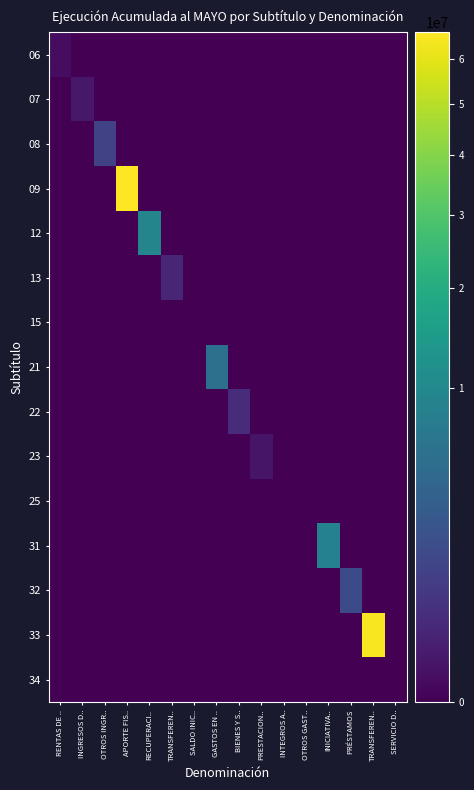

Reading right to left, list all the values displayed in this chart.

06: SERVICIO D..=0	TRANSFEREN..=0	PRÉSTAMOS=0	INICIATIVA..=0	OTROS GAST..=0	INTEGROS A..=0	PRESTACION..=0	BIENES Y S..=0	GASTOS EN ..=0	SALDO INIC..=0	TRANSFEREN..=0	RECUPERACI..=0	APORTE FIS..=0	OTROS INGR..=0	INGRESOS D..=0	RENTAS DE ..=14315
07: SERVICIO D..=0	TRANSFEREN..=0	PRÉSTAMOS=0	INICIATIVA..=0	OTROS GAST..=0	INTEGROS A..=0	PRESTACION..=0	BIENES Y S..=0	GASTOS EN ..=0	SALDO INIC..=0	TRANSFEREN..=0	RECUPERACI..=0	APORTE FIS..=0	OTROS INGR..=0	INGRESOS D..=67457	RENTAS DE ..=0
08: SERVICIO D..=0	TRANSFEREN..=0	PRÉSTAMOS=0	INICIATIVA..=0	OTROS GAST..=0	INTEGROS A..=0	PRESTACION..=0	BIENES Y S..=0	GASTOS EN ..=0	SALDO INIC..=0	TRANSFEREN..=0	RECUPERACI..=0	APORTE FIS..=0	OTROS INGR..=1168227	INGRESOS D..=0	RENTAS DE ..=0
09: SERVICIO D..=0	TRANSFEREN..=0	PRÉSTAMOS=0	INICIATIVA..=0	OTROS GAST..=0	INTEGROS A..=0	PRESTACION..=0	BIENES Y S..=0	GASTOS EN ..=0	SALDO INIC..=0	TRANSFEREN..=0	RECUPERACI..=0	APORTE FIS..=66399763	OTROS INGR..=0	INGRESOS D..=0	RENTAS DE ..=0
12: SERVICIO D..=0	TRANSFEREN..=0	PRÉSTAMOS=0	INICIATIVA..=0	OTROS GAST..=0	INTEGROS A..=0	PRESTACION..=0	BIENES Y S..=0	GASTOS EN ..=0	SALDO INIC..=0	TRANSFEREN..=0	RECUPERACI..=9200941	APORTE FIS..=0	OTROS INGR..=0	INGRESOS D..=0	RENTAS DE ..=0
13: SERVICIO D..=0	TRANSFEREN..=0	PRÉSTAMOS=0	INICIATIVA..=0	OTROS GAST..=0	INTEGROS A..=0	PRESTACION..=0	BIENES Y S..=0	GASTOS EN ..=0	SALDO INIC..=0	TRANSFEREN..=259416	RECUPERACI..=0	APORTE FIS..=0	OTROS INGR..=0	INGRESOS D..=0	RENTAS DE ..=0
15: SERVICIO D..=0	TRANSFEREN..=0	PRÉSTAMOS=0	INICIATIVA..=0	OTROS GAST..=0	INTEGROS A..=0	PRESTACION..=0	BIENES Y S..=0	GASTOS EN ..=0	SALDO INIC..=0	TRANSFEREN..=0	RECUPERACI..=0	APORTE FIS..=0	OTROS INGR..=0	INGRESOS D..=0	RENTAS DE ..=0
21: SERVICIO D..=0	TRANSFEREN..=0	PRÉSTAMOS=0	INICIATIVA..=0	OTROS GAST..=0	INTEGROS A..=0	PRESTACION..=0	BIENES Y S..=0	GASTOS EN ..=5496269	SALDO INIC..=0	TRANSFEREN..=0	RECUPERACI..=0	APORTE FIS..=0	OTROS INGR..=0	INGRESOS D..=0	RENTAS DE ..=0
22: SERVICIO D..=0	TRANSFEREN..=0	PRÉSTAMOS=0	INICIATIVA..=0	OTROS GAST..=0	INTEGROS A..=0	PRESTACION..=0	BIENES Y S..=379955	GASTOS EN ..=0	SALDO INIC..=0	TRANSFEREN..=0	RECUPERACI..=0	APORTE FIS..=0	OTROS INGR..=0	INGRESOS D..=0	RENTAS DE ..=0
23: SERVICIO D..=0	TRANSFEREN..=0	PRÉSTAMOS=0	INICIATIVA..=0	OTROS GAST..=0	INTEGROS A..=0	PRESTACION..=50511	BIENES Y S..=0	GASTOS EN ..=0	SALDO INIC..=0	TRANSFEREN..=0	RECUPERACI..=0	APORTE FIS..=0	OTROS INGR..=0	INGRESOS D..=0	RENTAS DE ..=0
25: SERVICIO D..=0	TRANSFEREN..=0	PRÉSTAMOS=0	INICIATIVA..=0	OTROS GAST..=0	INTEGROS A..=0	PRESTACION..=0	BIENES Y S..=0	GASTOS EN ..=0	SALDO INIC..=0	TRANSFEREN..=0	RECUPERACI..=0	APORTE FIS..=0	OTROS INGR..=0	INGRESOS D..=0	RENTAS DE ..=0
31: SERVICIO D..=0	TRANSFEREN..=0	PRÉSTAMOS=0	INICIATIVA..=8584808	OTROS GAST..=0	INTEGROS A..=0	PRESTACION..=0	BIENES Y S..=0	GASTOS EN ..=0	SALDO INIC..=0	TRANSFEREN..=0	RECUPERACI..=0	APORTE FIS..=0	OTROS INGR..=0	INGRESOS D..=0	RENTAS DE ..=0
32: SERVICIO D..=0	TRANSFEREN..=0	PRÉSTAMOS=1609840	INICIATIVA..=0	OTROS GAST..=0	INTEGROS A..=0	PRESTACION..=0	BIENES Y S..=0	GASTOS EN ..=0	SALDO INIC..=0	TRANSFEREN..=0	RECUPERACI..=0	APORTE FIS..=0	OTROS INGR..=0	INGRESOS D..=0	RENTAS DE ..=0
33: SERVICIO D..=0	TRANSFEREN..=64826949	PRÉSTAMOS=0	INICIATIVA..=0	OTROS GAST..=0	INTEGROS A..=0	PRESTACION..=0	BIENES Y S..=0	GASTOS EN ..=0	SALDO INIC..=0	TRANSFEREN..=0	RECUPERACI..=0	APORTE FIS..=0	OTROS INGR..=0	INGRESOS D..=0	RENTAS DE ..=0
34: SERVICIO D..=0	TRANSFEREN..=0	PRÉSTAMOS=0	INICIATIVA..=0	OTROS GAST..=0	INTEGROS A..=0	PRESTACION..=0	BIENES Y S..=0	GASTOS EN ..=0	SALDO INIC..=0	TRANSFEREN..=0	RECUPERACI..=0	APORTE FIS..=0	OTROS INGR..=0	INGRESOS D..=0	RENTAS DE ..=0